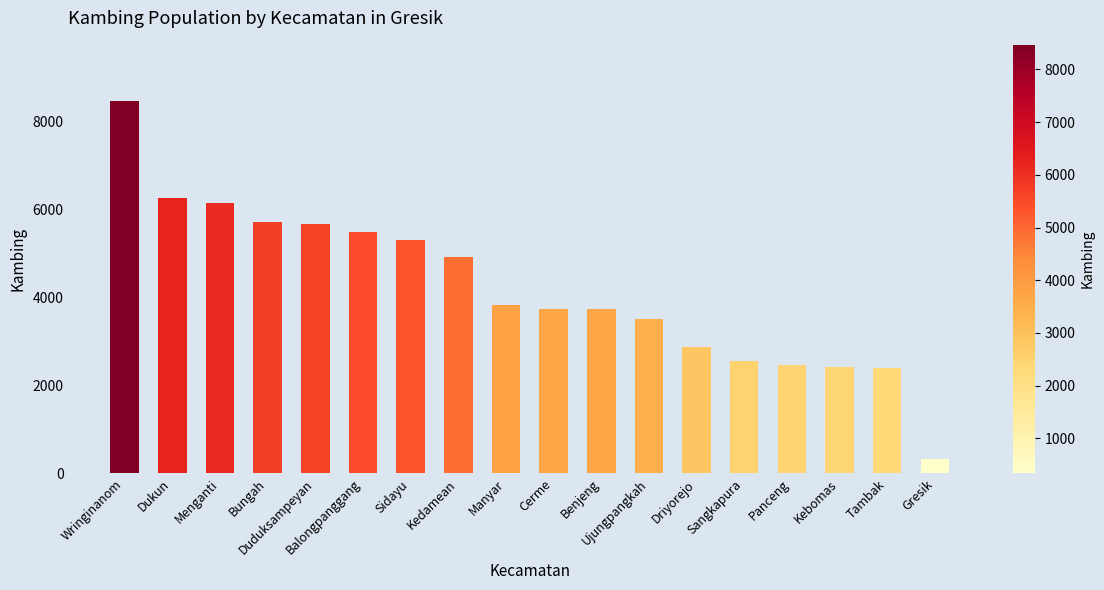

What is the label of the 2nd bar from the left?

Dukun